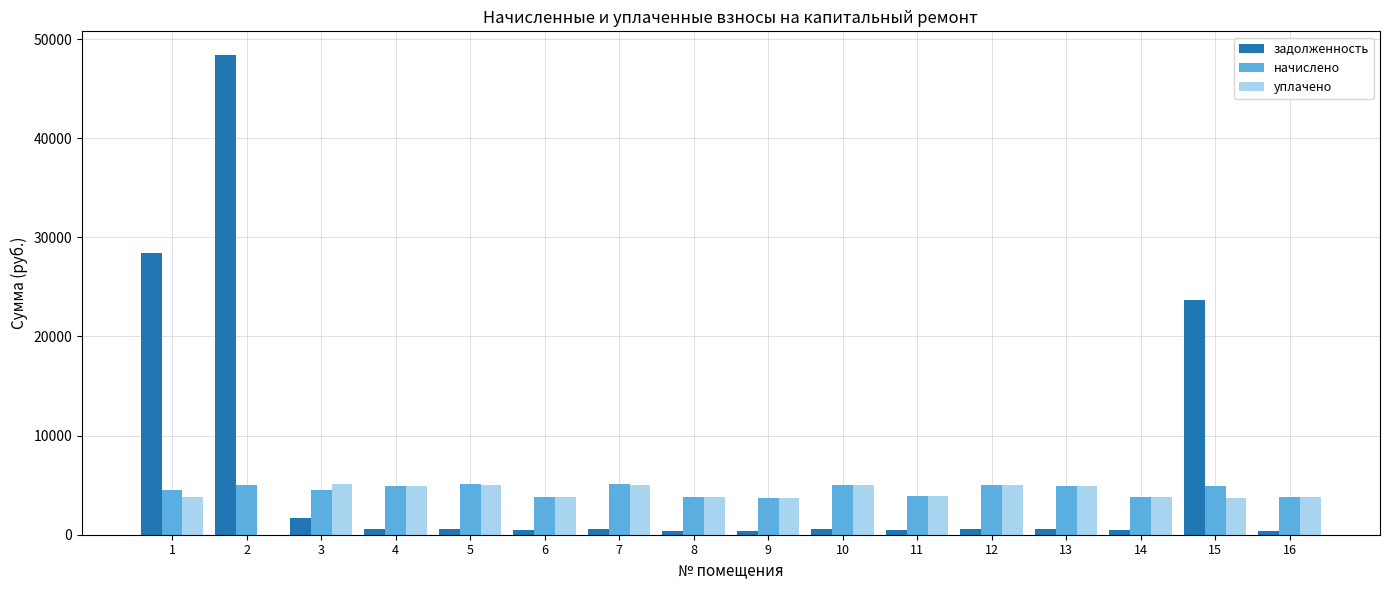

What is the maximum value for задолженность?

48366.8